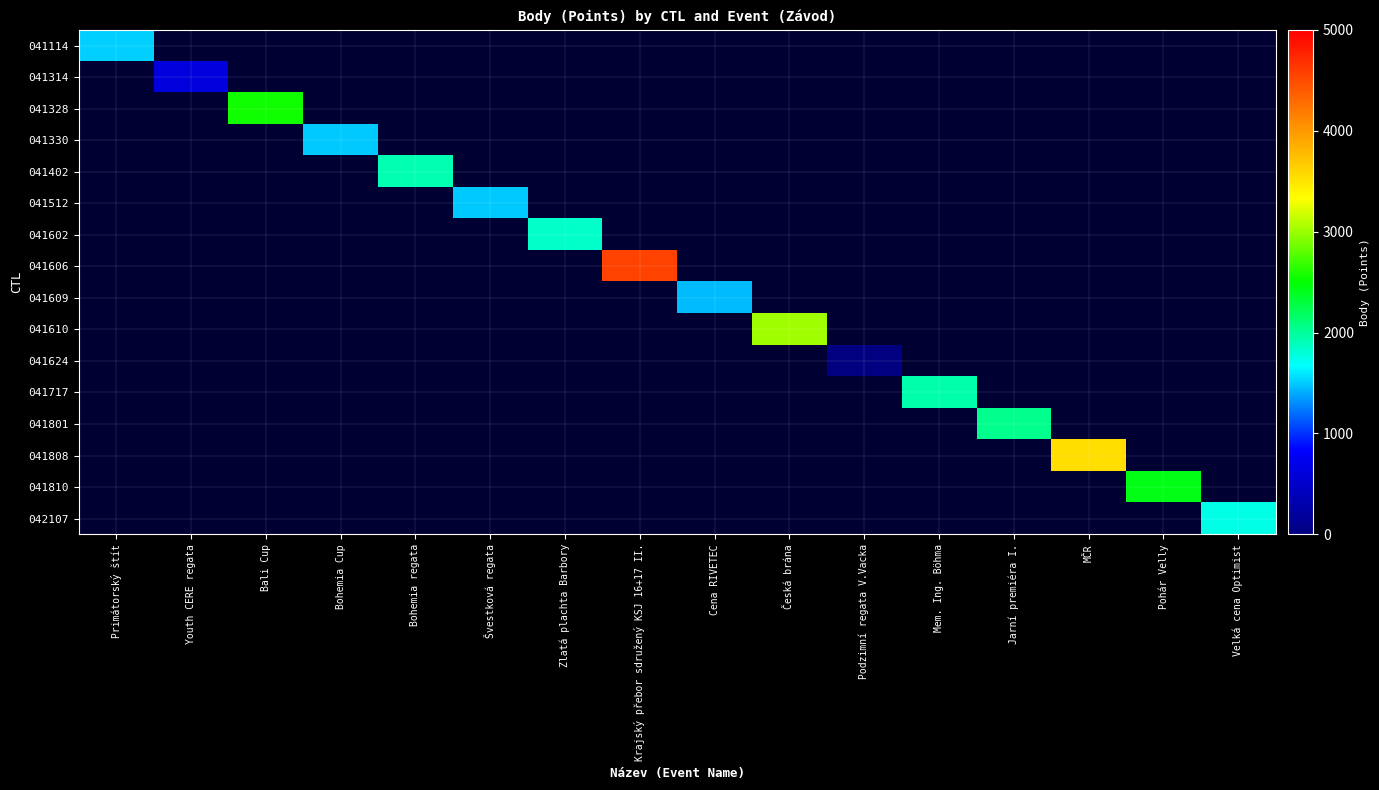

How many distinct data groups are displayed?

16